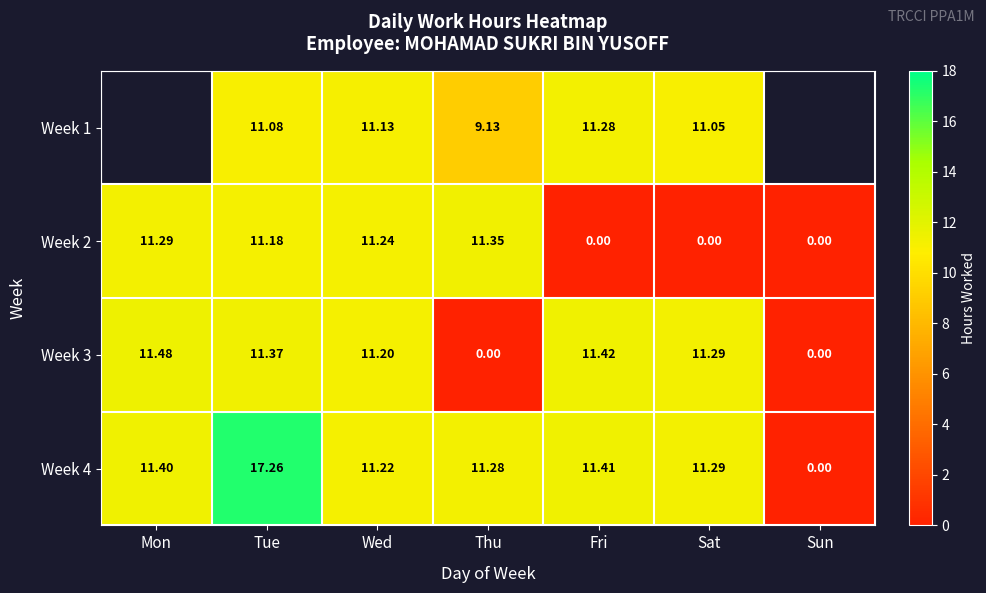

Where does the Week 4 series first go above 11?

Mon